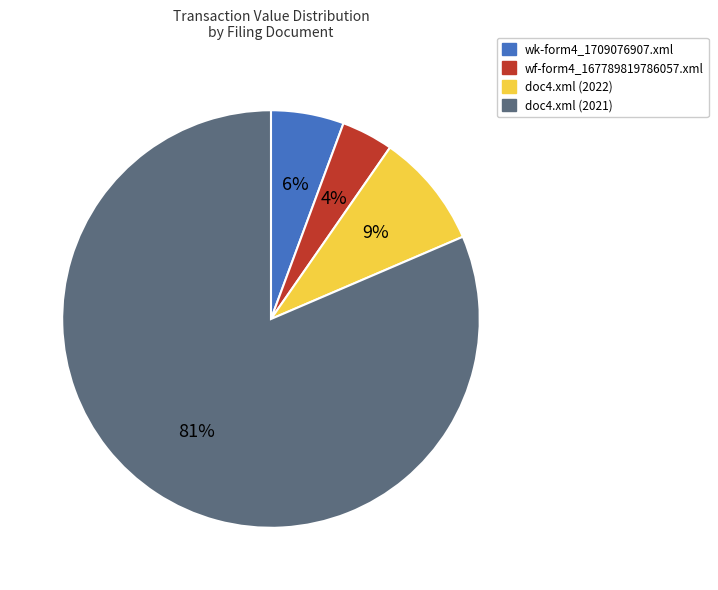

Is the sum of doc4.xml (2021) and wf-form4_167789819786057.xml greater than half?

Yes